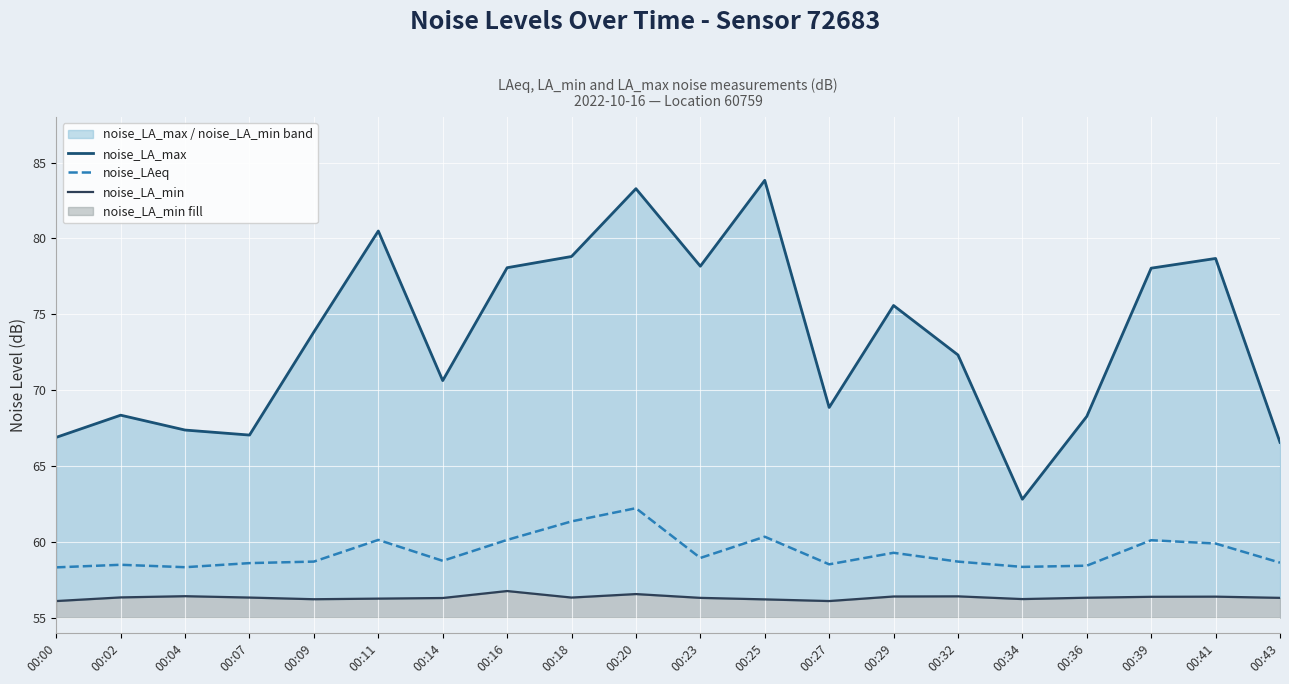

At which category does the chart reach its minimum across all series?

00:00